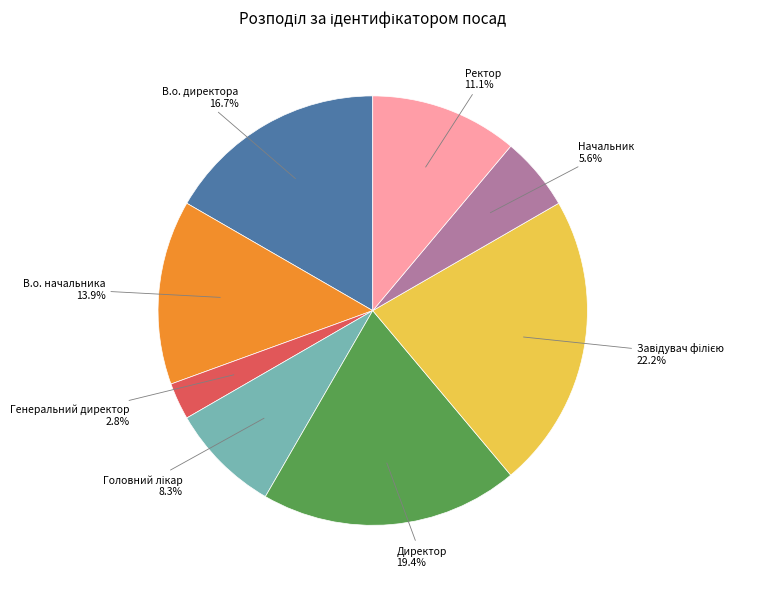

How many segments does this pie chart have?

8